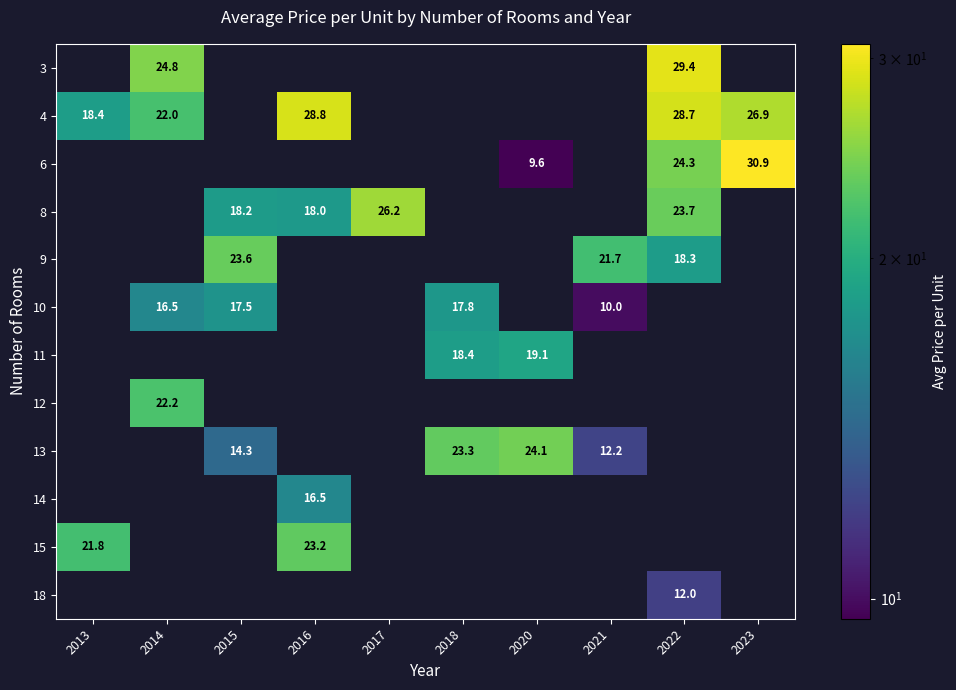

The 11 series shows 18.4 at 2018. True or false?

True